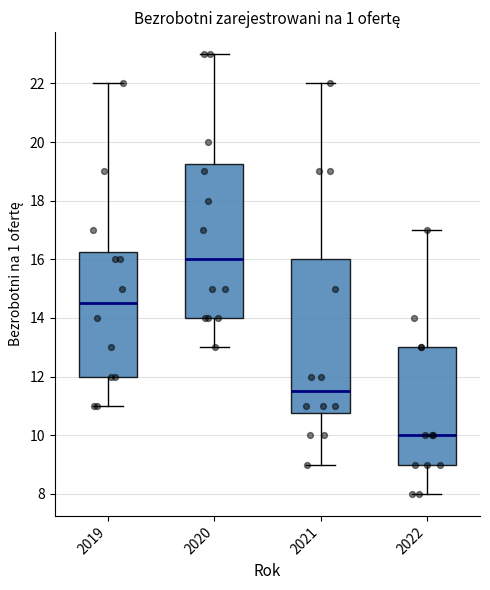

Reading left to right, read every box against the y-axis: the position of its median line, the range the box covers, and the ends of its whiskers. The values are not printed on the chart, so give them approximately, as read against the axis.

2019: median 14.6, box 12.0 to 16.2, whiskers 11.0 to 22.0
2020: median 16.0, box 14.0 to 19.2, whiskers 13.0 to 23.0
2021: median 11.6, box 10.8 to 16.0, whiskers 9.0 to 22.0
2022: median 10.0, box 9.0 to 13.0, whiskers 8.0 to 17.0